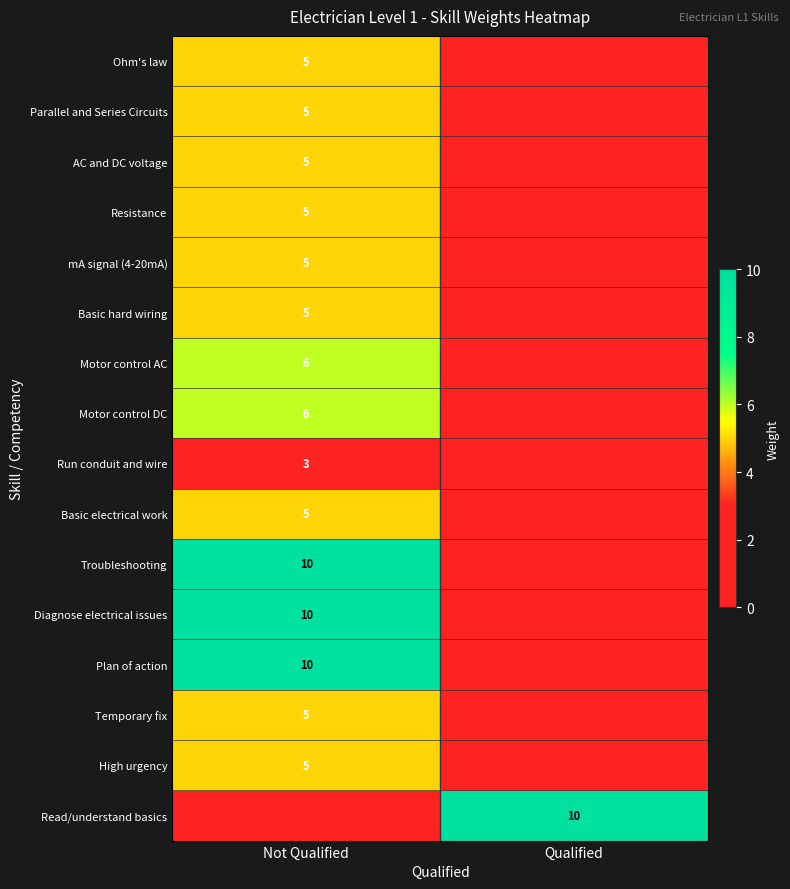

The Diagnose electrical issues series shows 16 at Not Qualified. True or false?

False